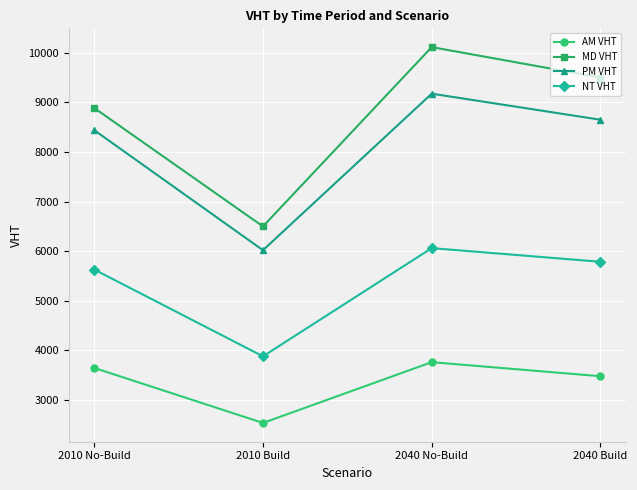

Which series has the widest spread of values?

MD VHT